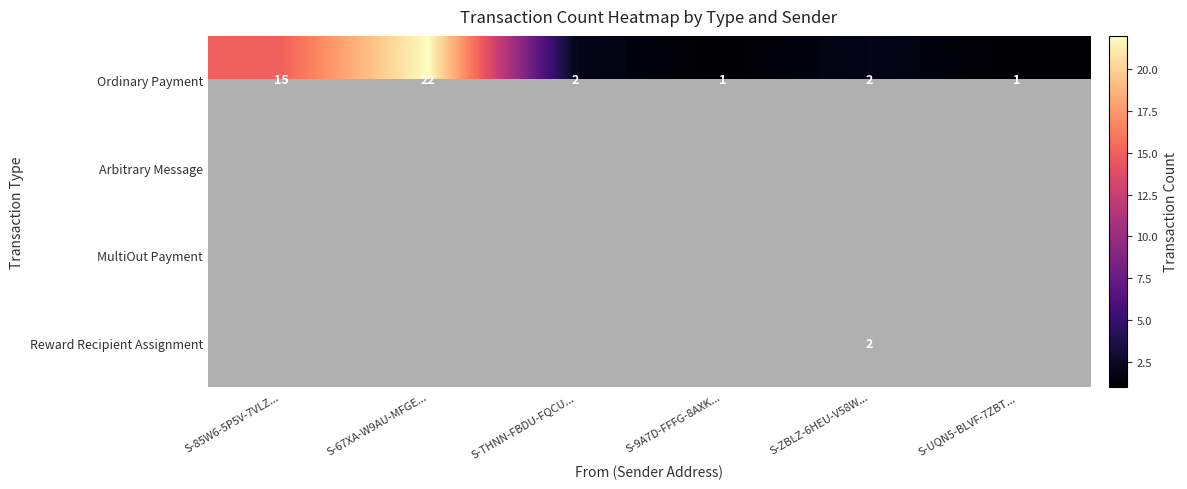

How many distinct data groups are displayed?

4